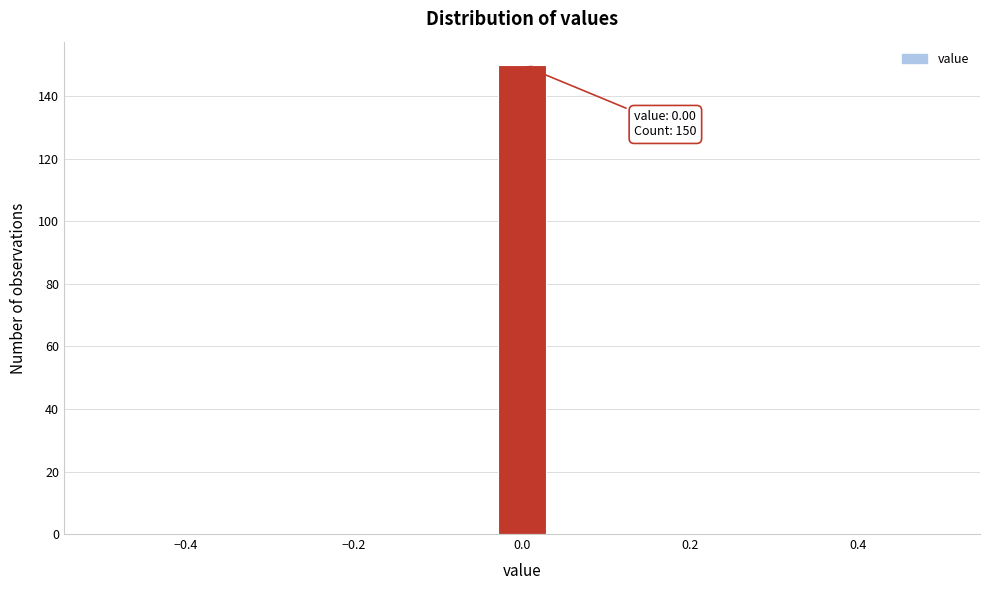

Around what value on the x-axis is the tallest bar? Give the approximate position of its centre, as read against the axis.

0.00